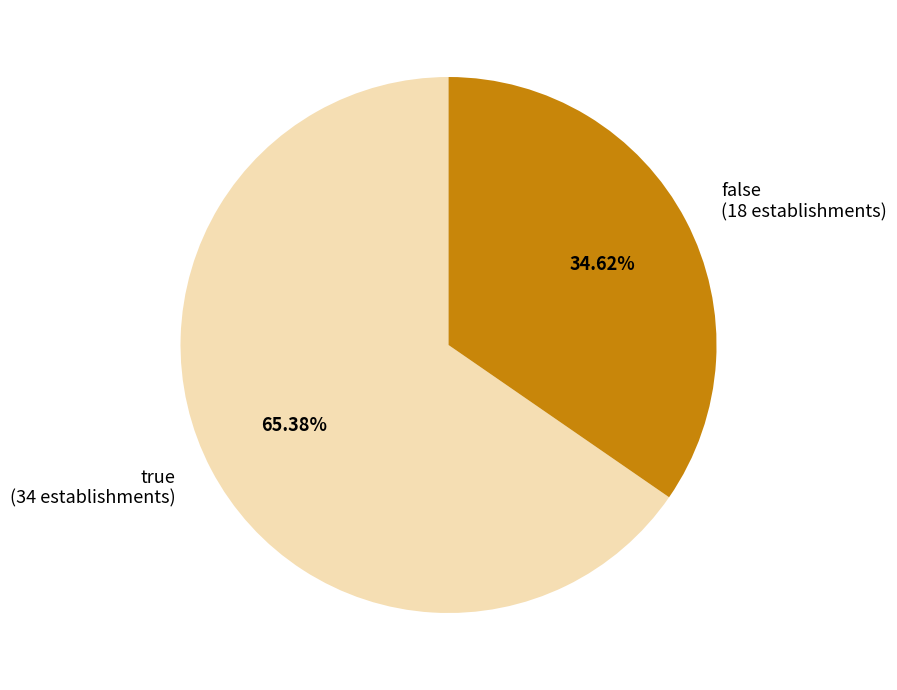

Does any single category account for the majority?

Yes